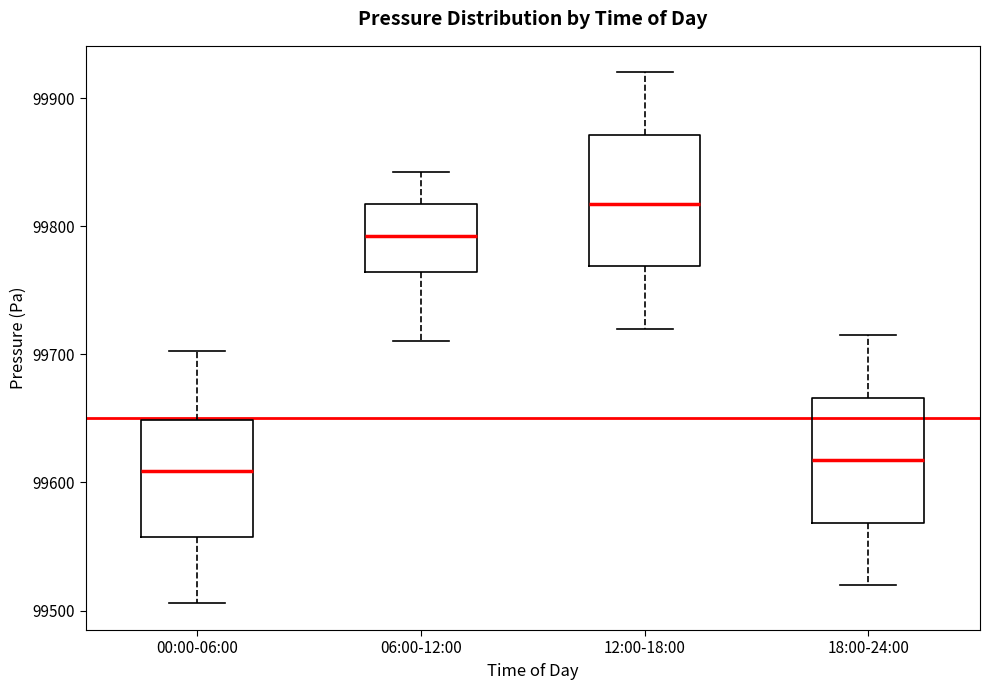

Reading left to right, transcribe this box plot: for each box, give where its median line is, the range the box spans, and where its two whiskers end, as read against the y-axis. The values are not printed on the chart, so give them approximately, as read against the axis.

00:00-06:00: median 99610, box 99560 to 99650, whiskers 99510 to 99700
06:00-12:00: median 99790, box 99760 to 99820, whiskers 99710 to 99840
12:00-18:00: median 99820, box 99770 to 99870, whiskers 99720 to 99920
18:00-24:00: median 99620, box 99570 to 99670, whiskers 99520 to 99720